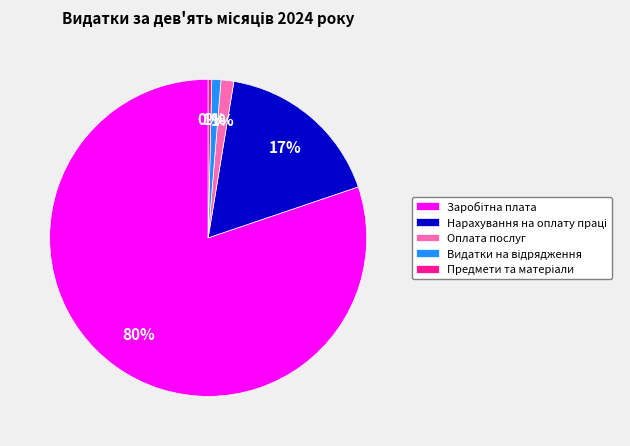

Is there any slice that represents more than half of the pie?

Yes